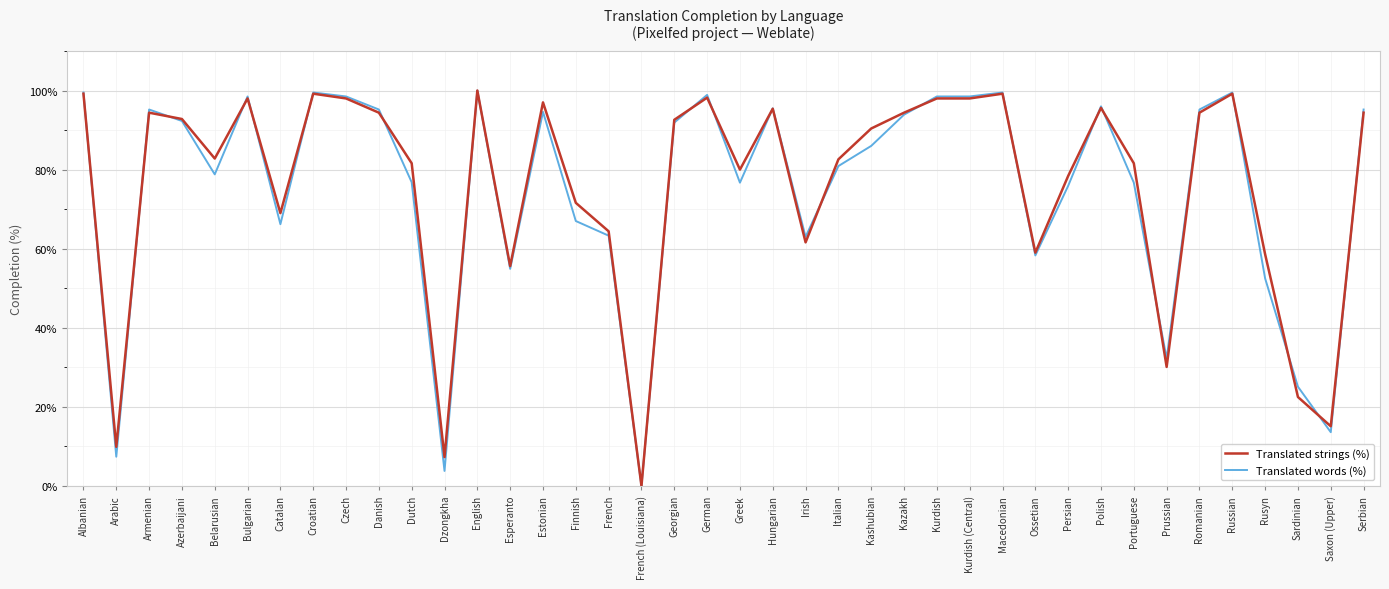

True or false: Translated strings (%) and Translated words (%) cross at least once.

True